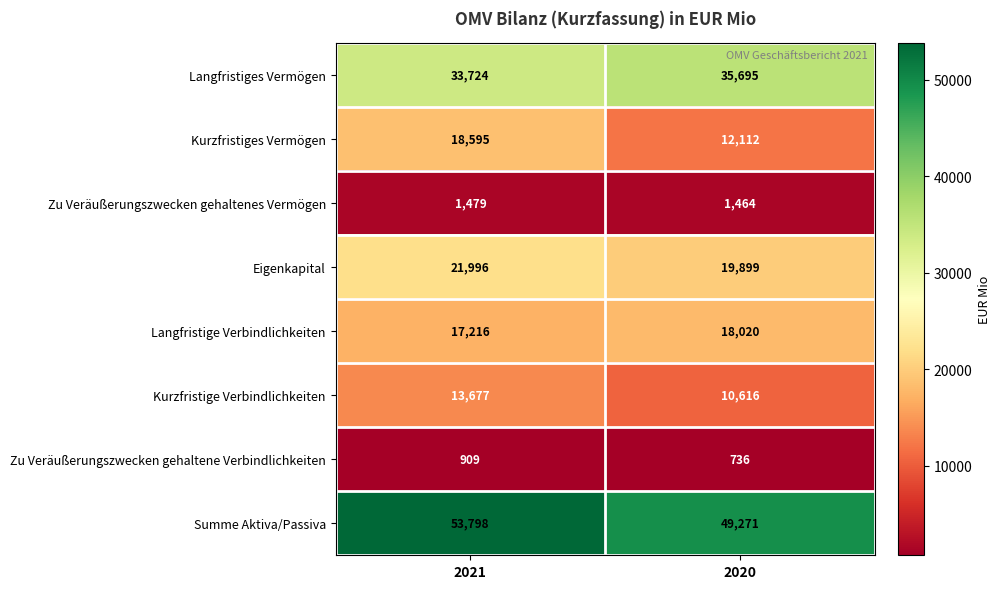

The Langfristige Verbindlichkeiten series shows 29301 at 2020. True or false?

False